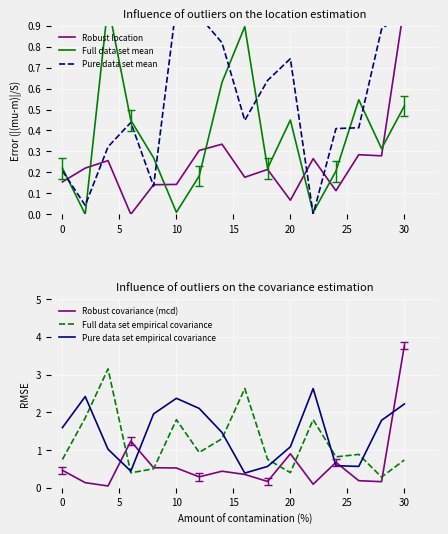

The value of Full data set empirical covariance at 30 is 0.7. True or false?

True